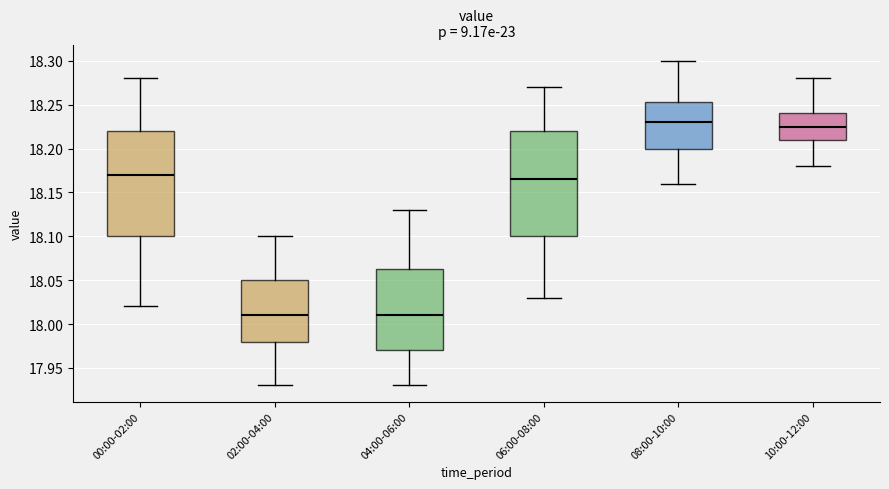

Reading left to right, read every box against the y-axis: the position of its median line, the range the box covers, and the ends of its whiskers. The values are not printed on the chart, so give them approximately, as read against the axis.

00:00-02:00: median 18.170, box 18.100 to 18.220, whiskers 18.020 to 18.280
02:00-04:00: median 18.010, box 17.980 to 18.050, whiskers 17.930 to 18.100
04:00-06:00: median 18.010, box 17.970 to 18.065, whiskers 17.930 to 18.130
06:00-08:00: median 18.165, box 18.100 to 18.220, whiskers 18.030 to 18.270
08:00-10:00: median 18.230, box 18.200 to 18.255, whiskers 18.160 to 18.300
10:00-12:00: median 18.225, box 18.210 to 18.240, whiskers 18.180 to 18.280